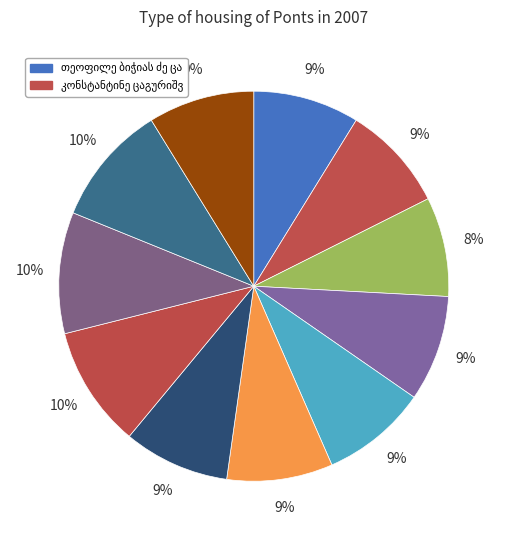

What percentage is the გრიგოლ გიორგის ძე ციცვიძე slice, to the nearest percent?

8%